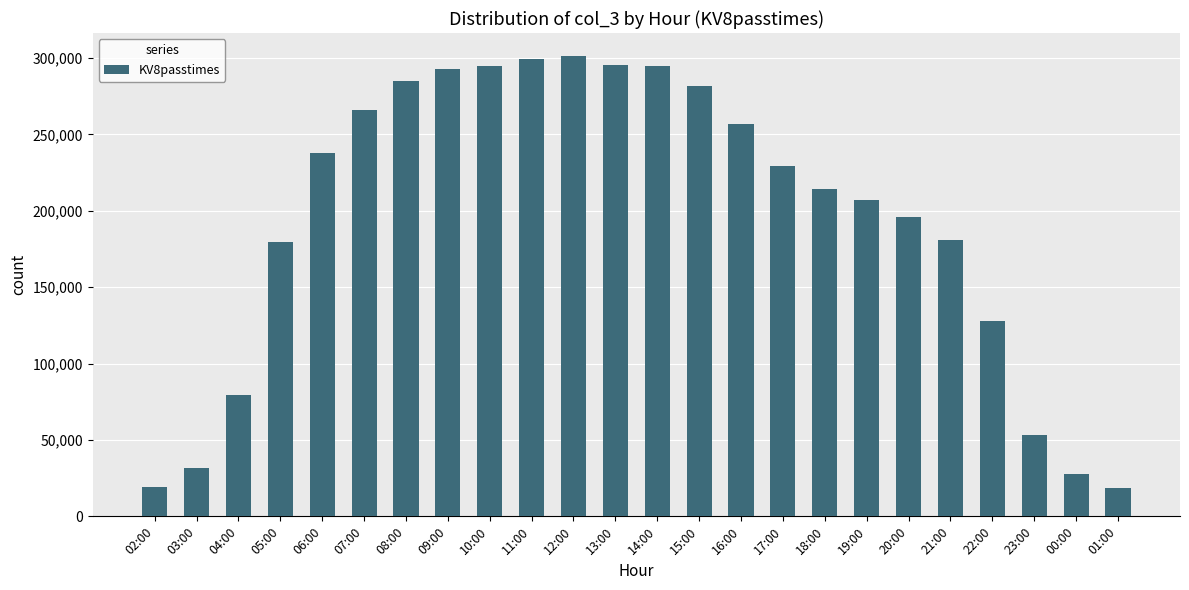

What is the change in value from 07:00 to 22:00?

-137866